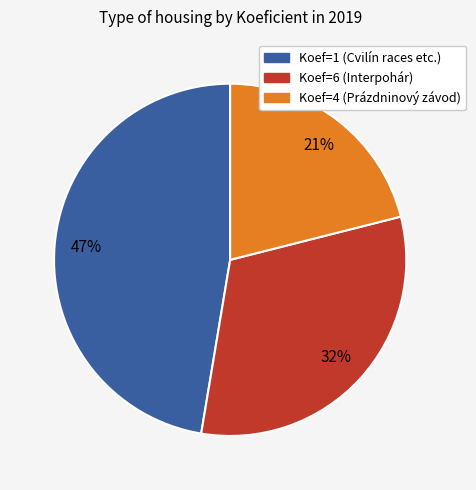

Is there a majority slice in this chart?

No